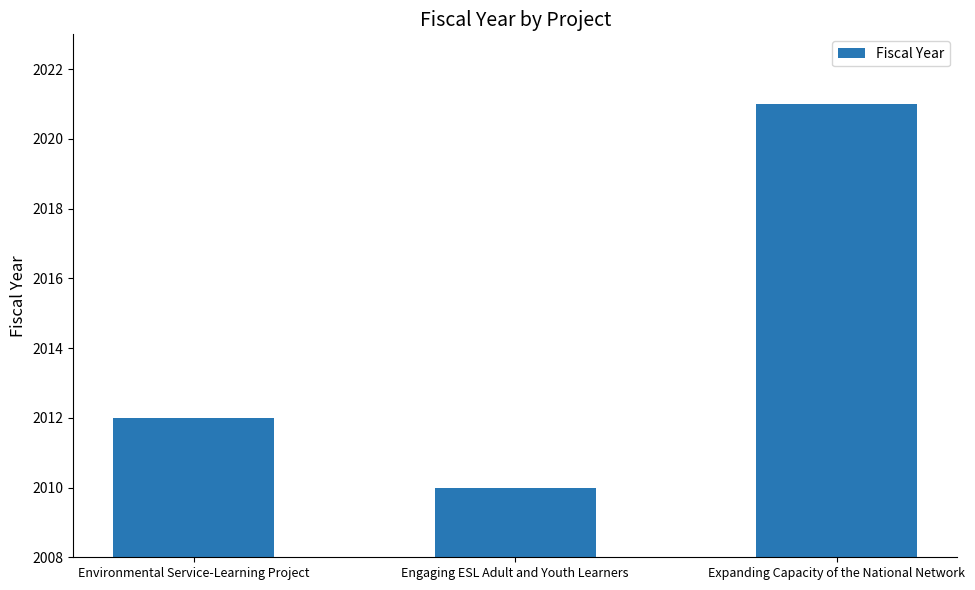

List the labels in order of value, smallest first.

Engaging ESL Adult and Youth Learners, Environmental Service-Learning Project, Expanding Capacity of the National Network